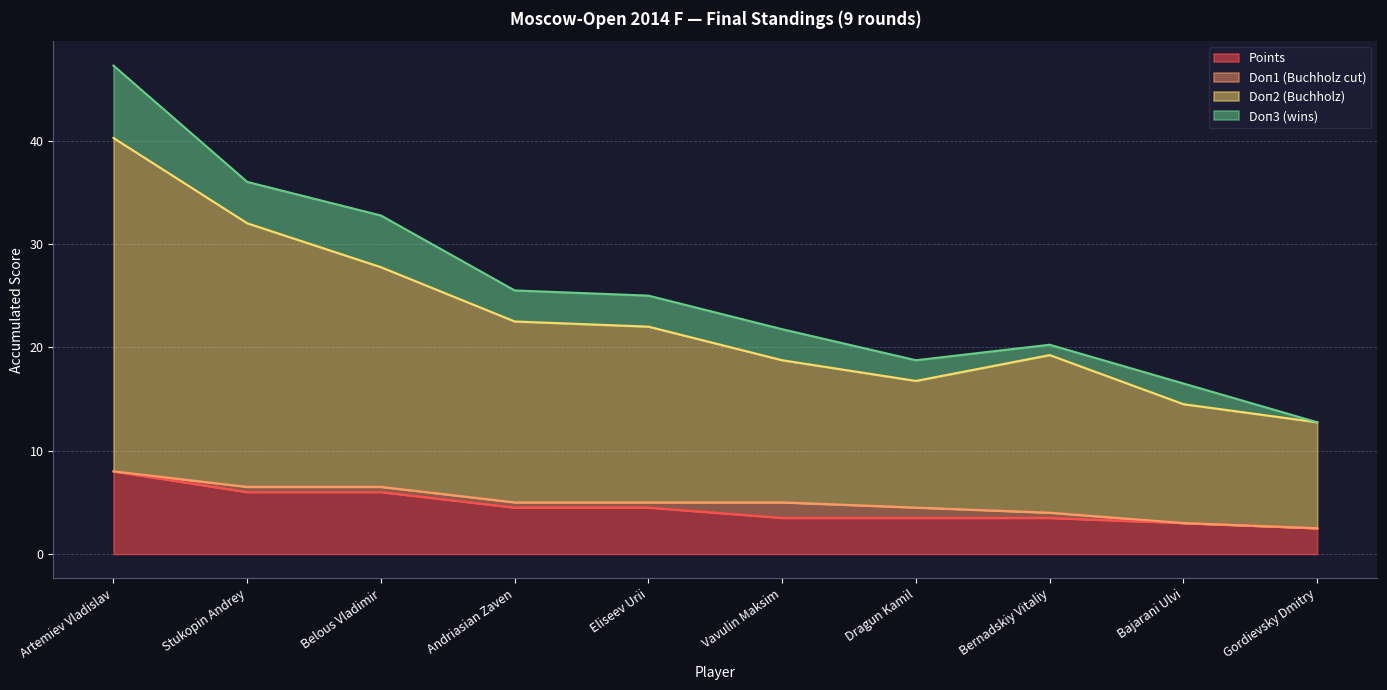

How many interior local peaks does the Doп2 (Buchholz) series have?

1